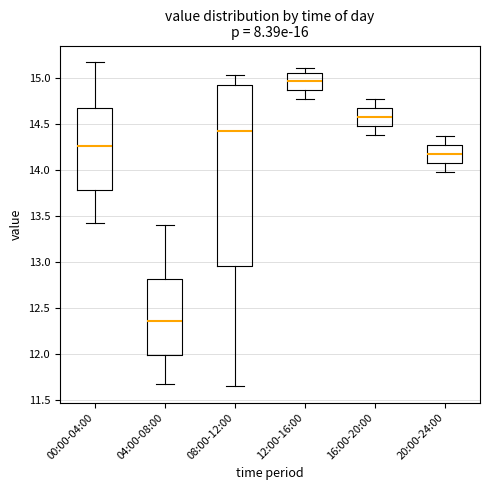

Where is the lower edge of the box for 12:00-16:00 on the y-axis? The values are not printed on the chart, so give them approximately, as read against the axis.

14.90